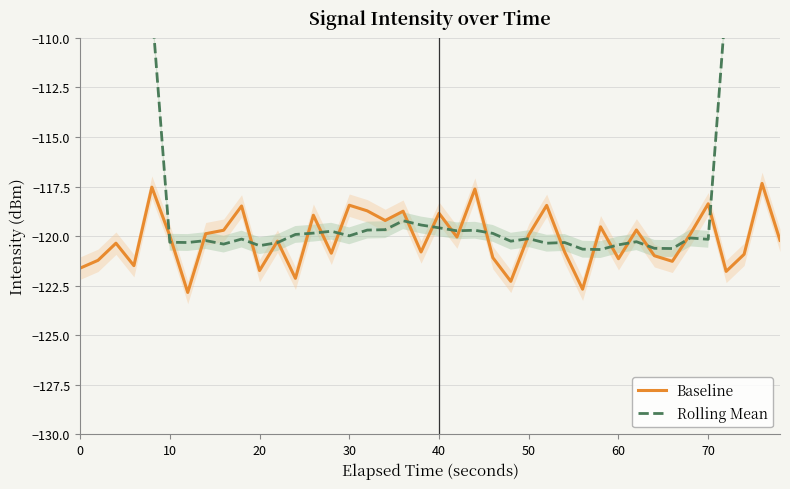

What is the maximum value for Baseline?

-117.3